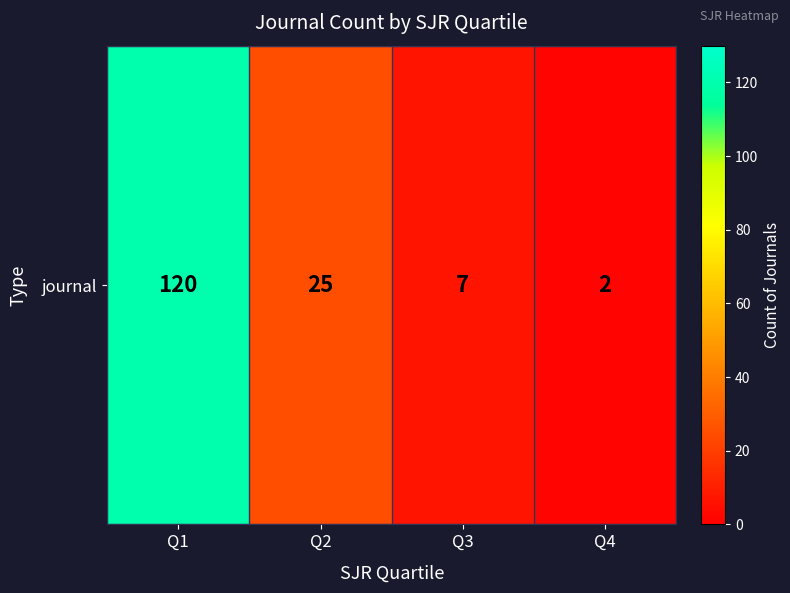

What is the sum of the values at Q3 and Q4?

9